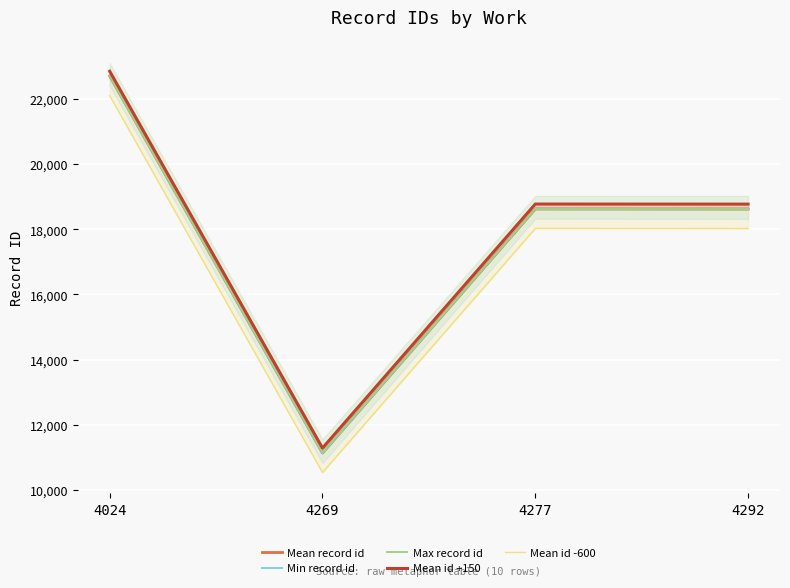

At how many categories does at least one series exceed 13564?

3